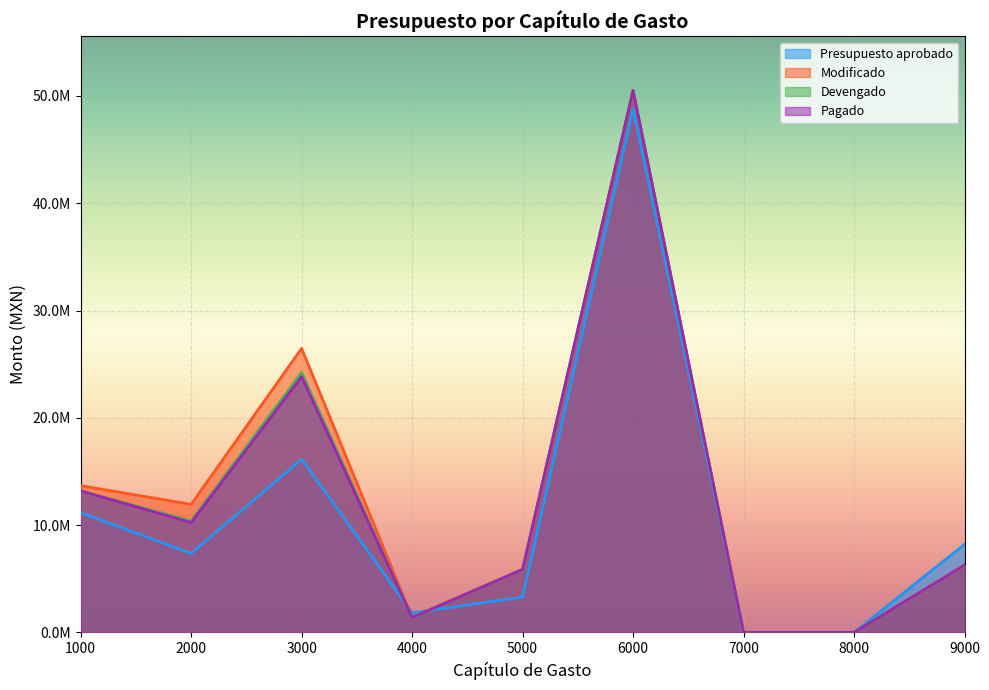

Which category has the lowest value in the Pagado series?

7000